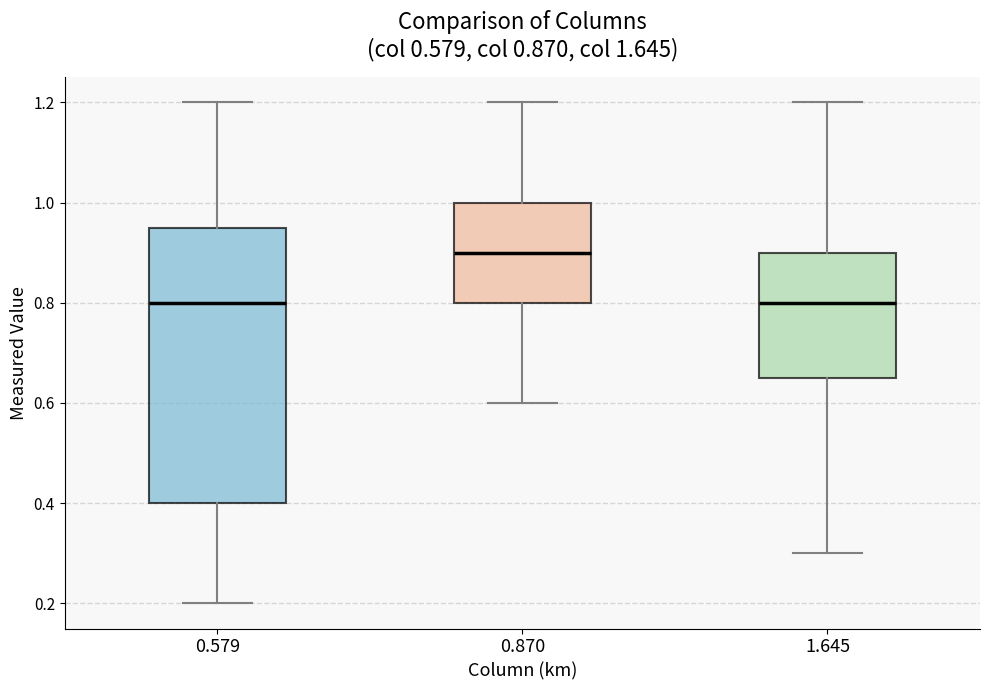

Which box is the tallest, from its lower edge to its upper edge?

0.579